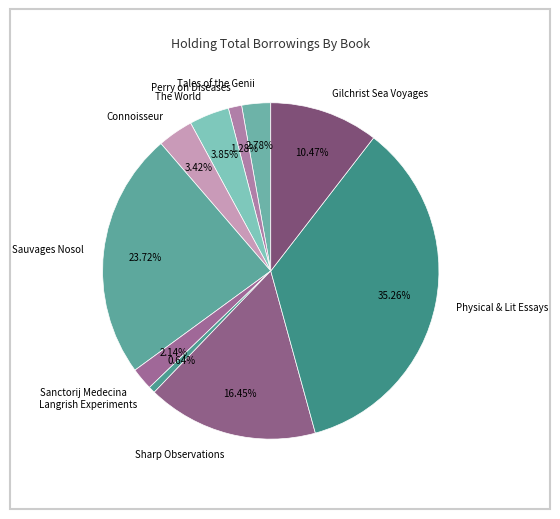

What is the largest slice in the pie chart?

Physical & Lit Essays